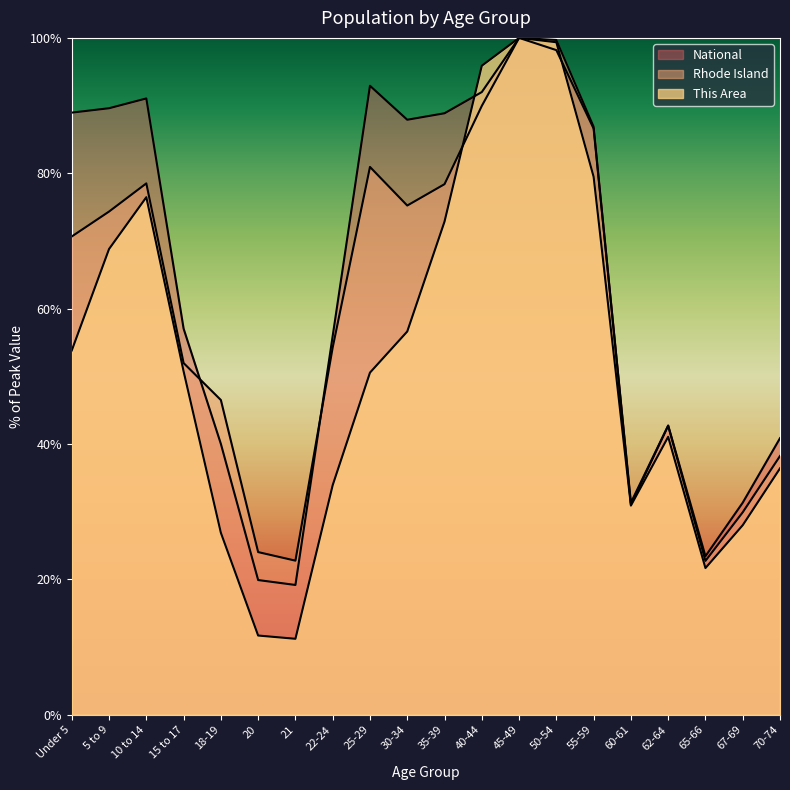

In National, how many points are lower than both neighbors (excluding endpoints)?

4